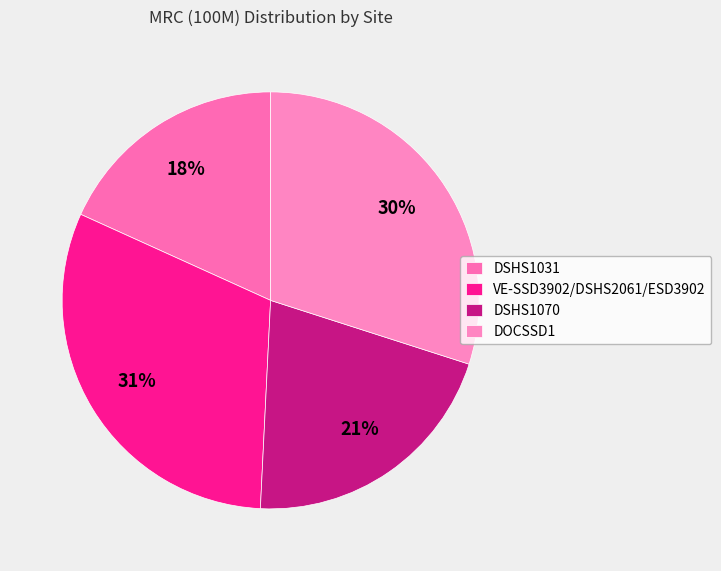

Does DSHS1031 account for over 50% of the chart?

No